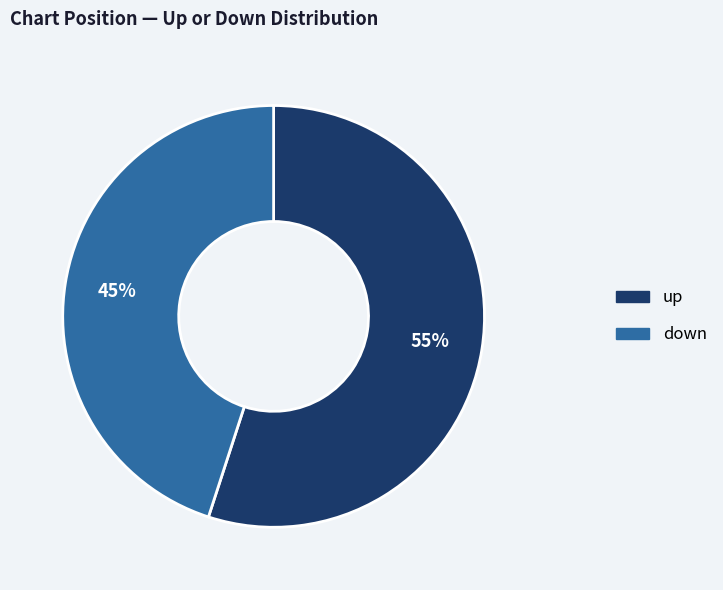

Rank the categories by value from highest to lowest.

up, down